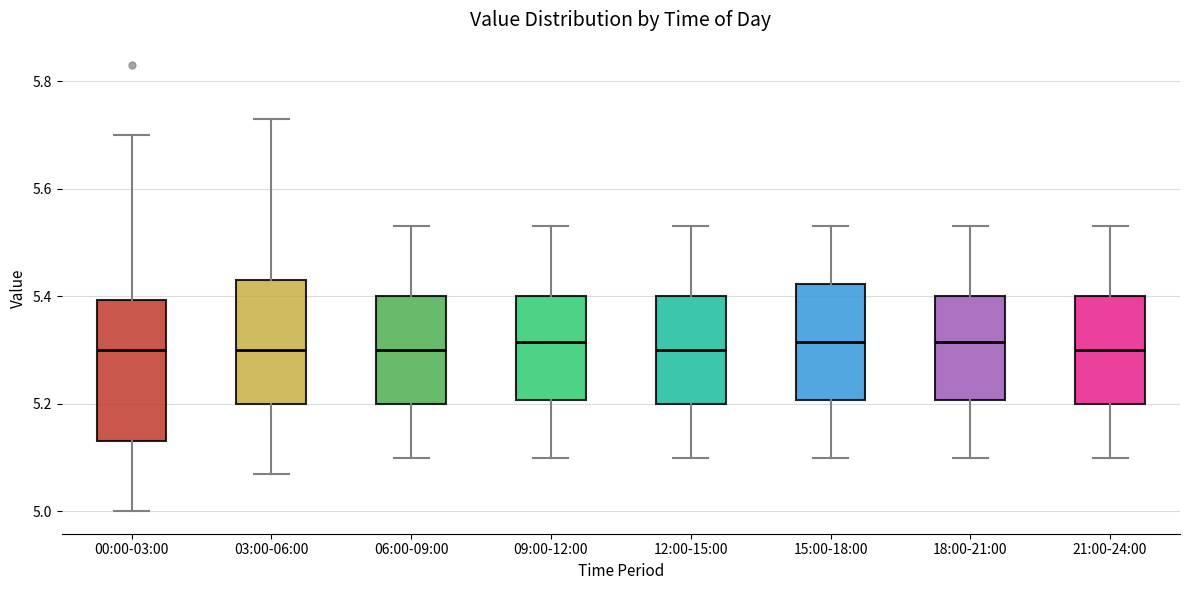

Where is the upper edge of the box for 21:00-24:00 on the y-axis? The values are not printed on the chart, so give them approximately, as read against the axis.

5.40